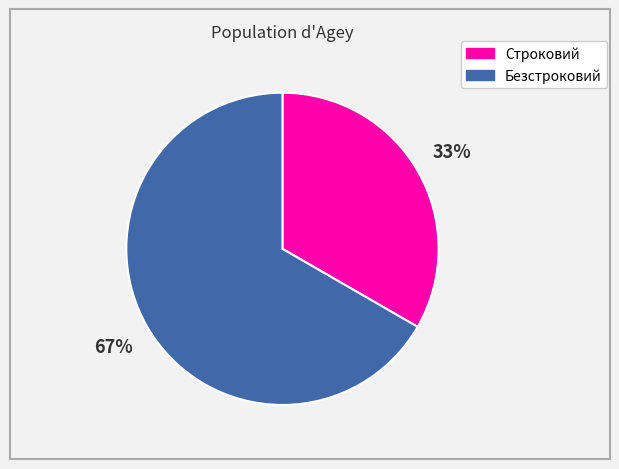

What percentage is the Строковий slice, to the nearest percent?

33%